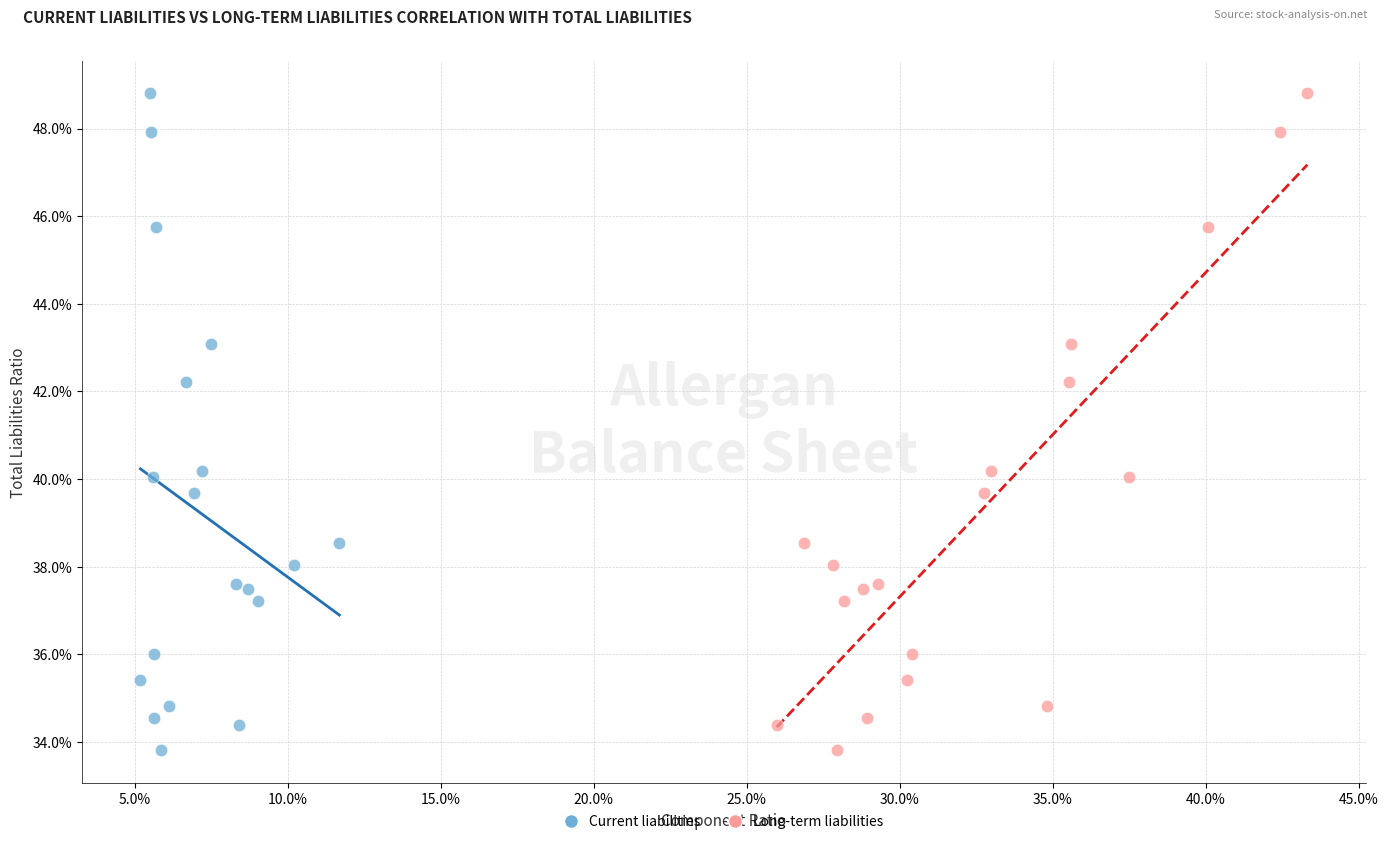

What are all the series names shown in the legend?

Current liabilities, Long-term liabilities